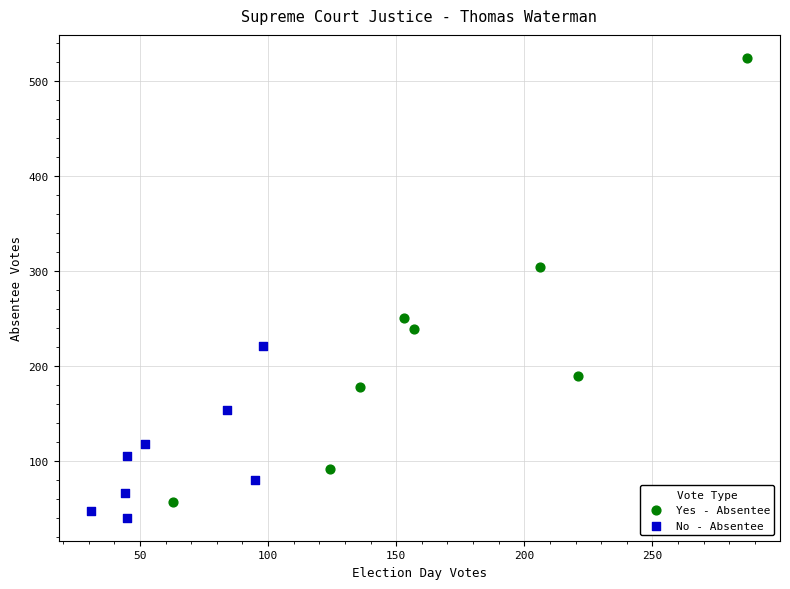

Which series has the largest Y range (max minus min)?

Yes - Absentee